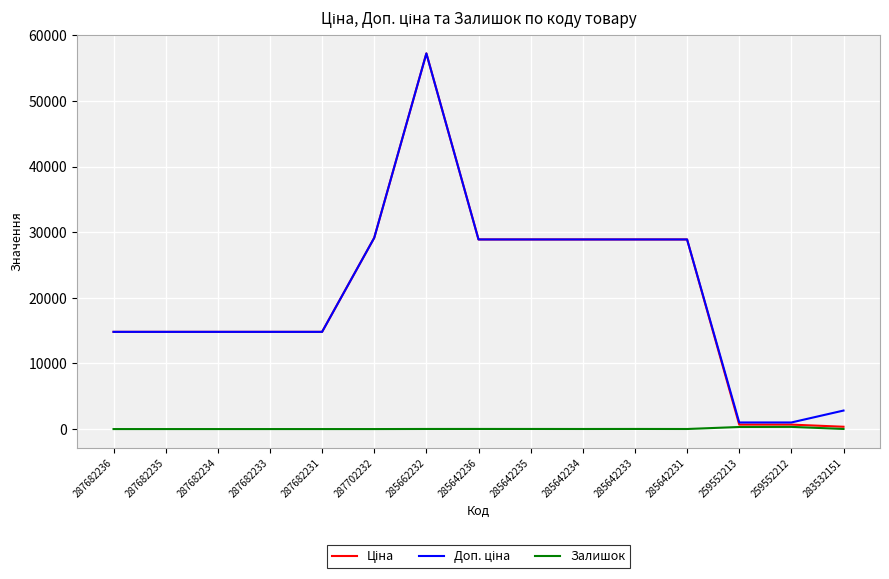

Is it true that Залишок equals 10.0 at 285642234?

True